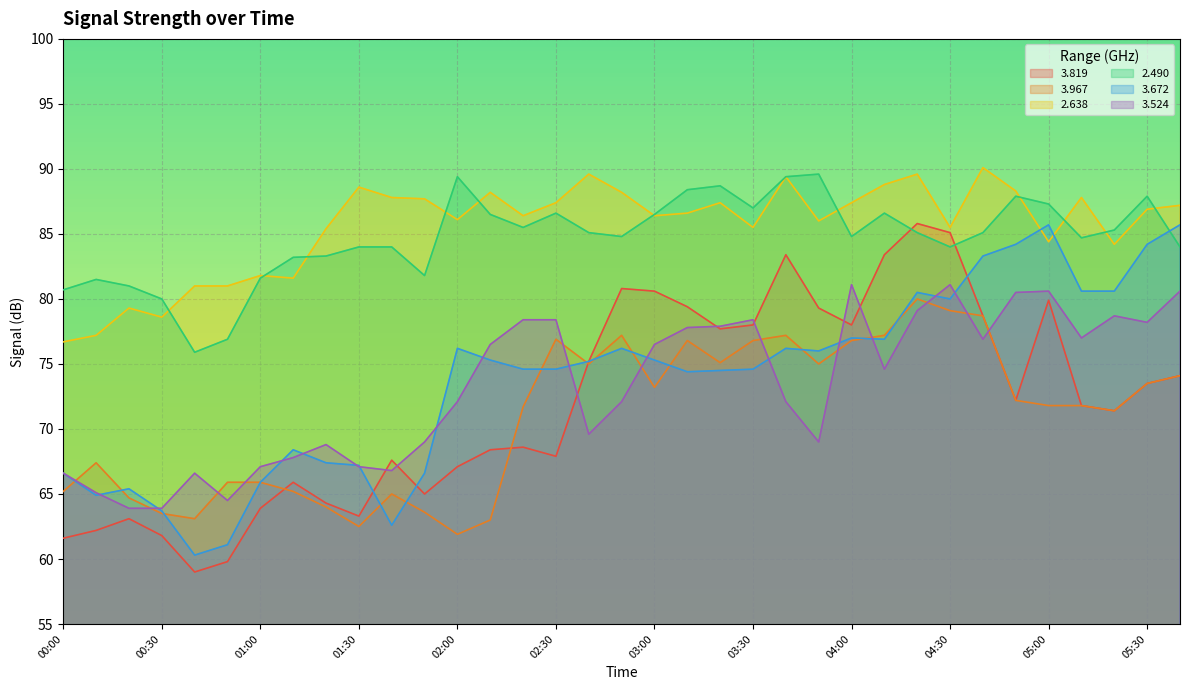

What is the difference between the highest and lowest values at 02:30?

19.5